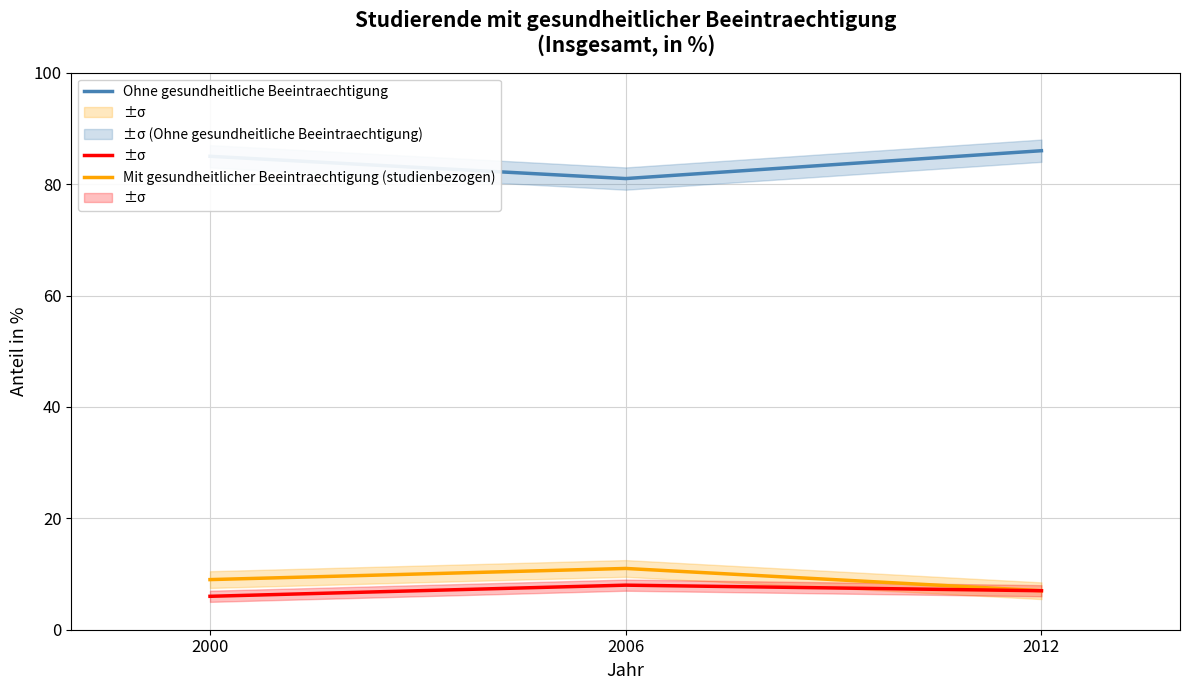

What is the value of the Mit gesundheitlicher Beeintraechtigung (studienbezogen) point at the 3rd from the left?

7